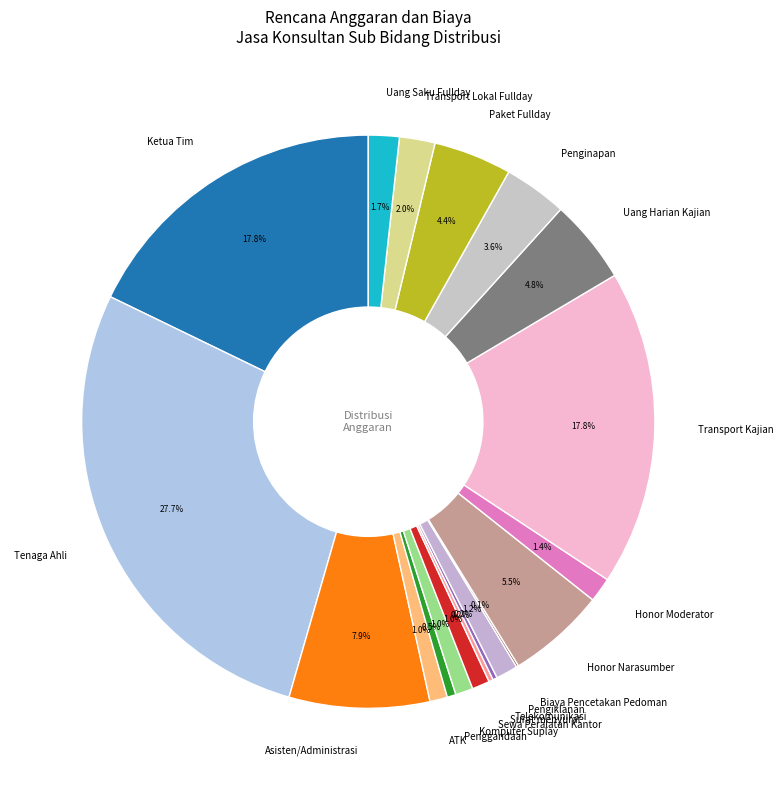

Approximately how many times larger is the value at Honor Narasumber compared to Transport Kajian?

0.3